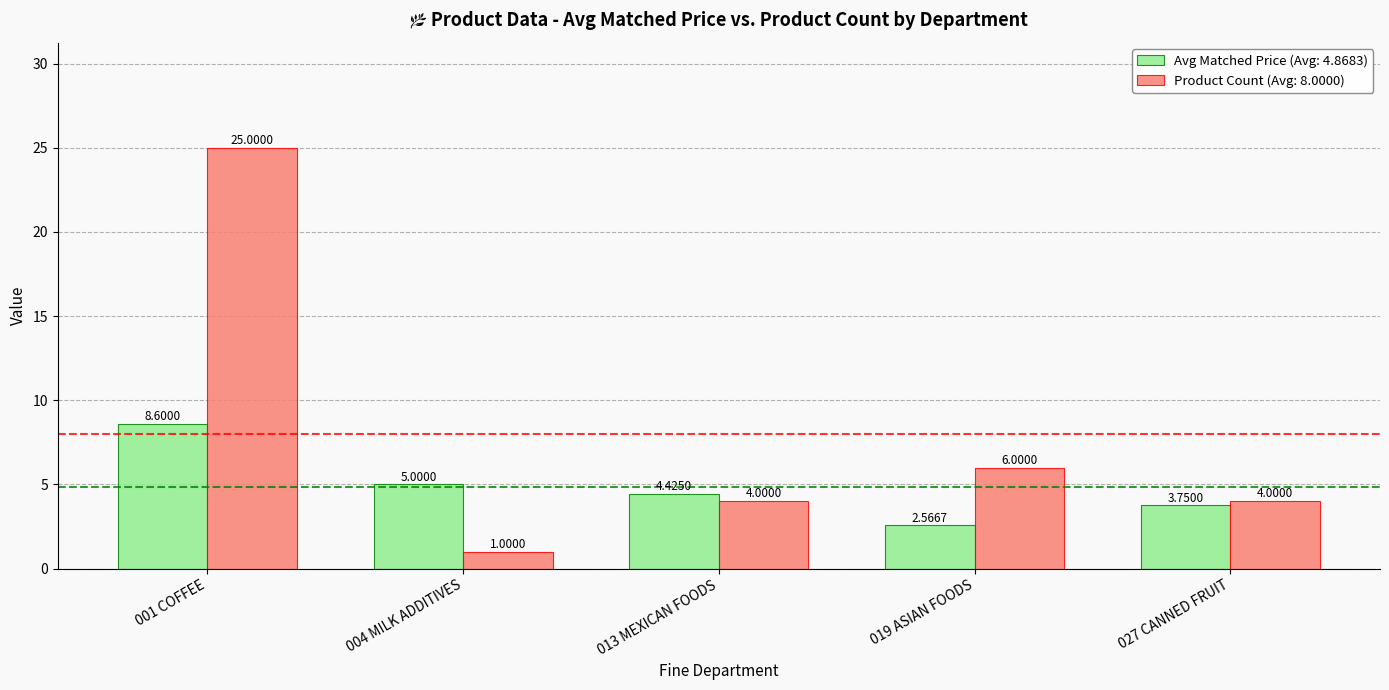

At which category is the sum across all series the highest?

001 COFFEE